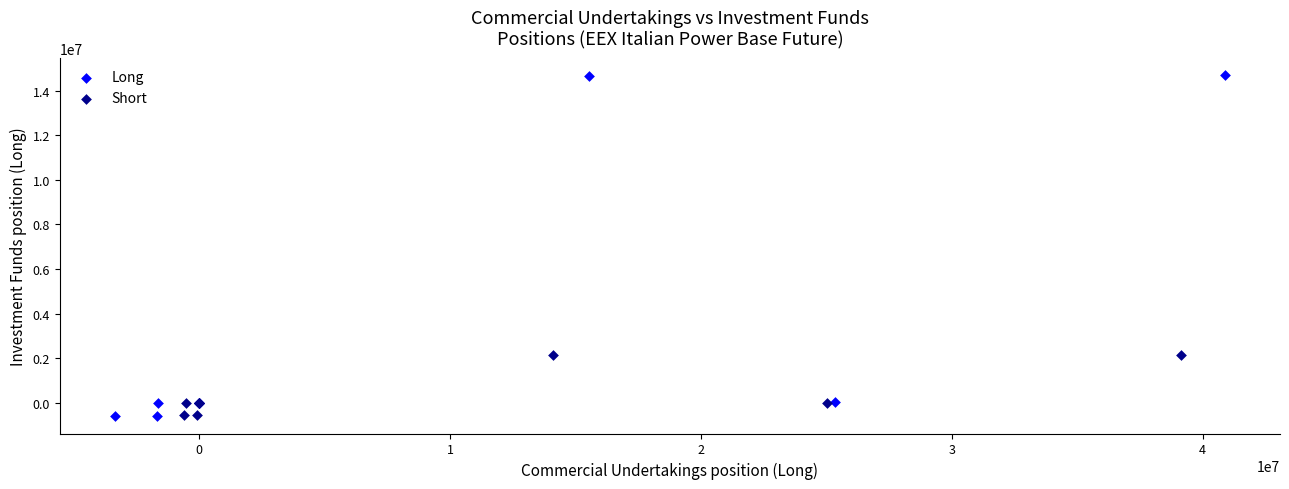

What are all the series names shown in the legend?

Long, Short